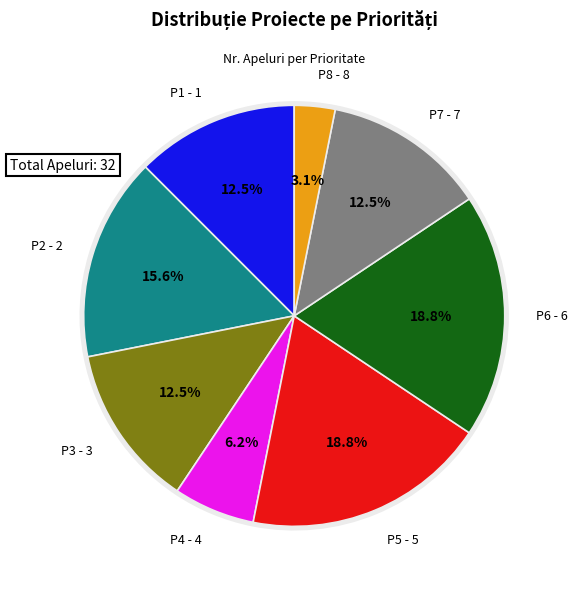

What percentage is the P5 - 5 slice, to the nearest percent?

19%